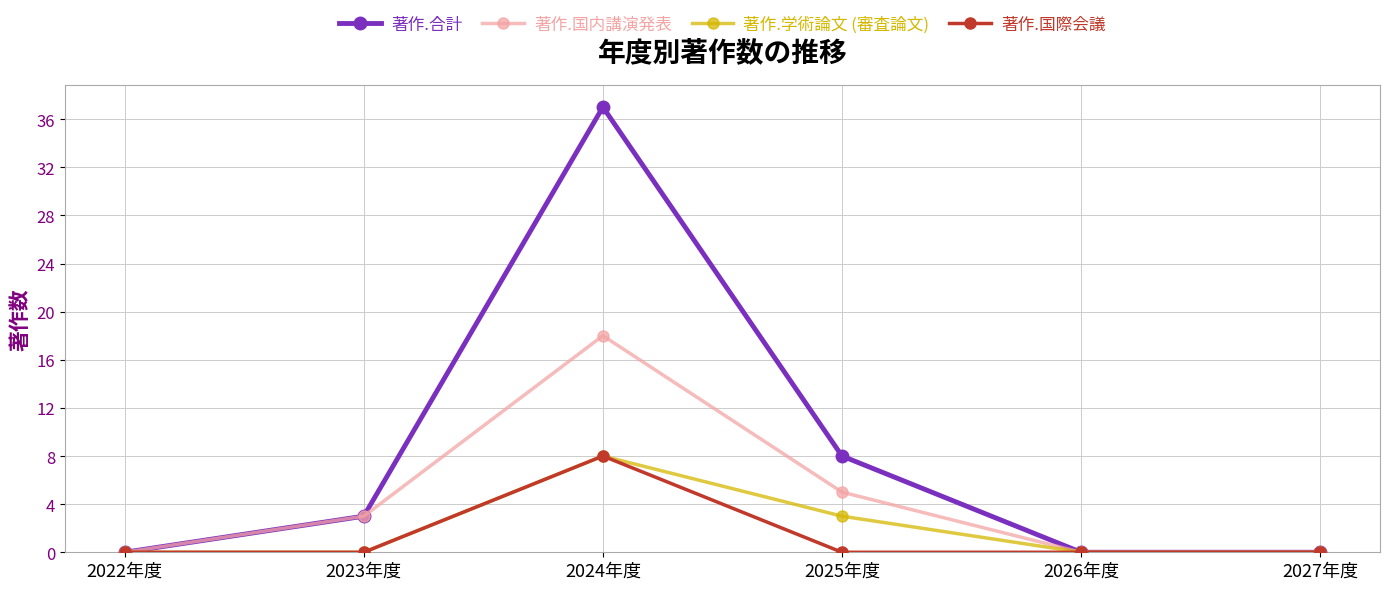

What is the difference between the 著作.学術論文 (審査論文) values at 2025年度 and 2026年度?

3